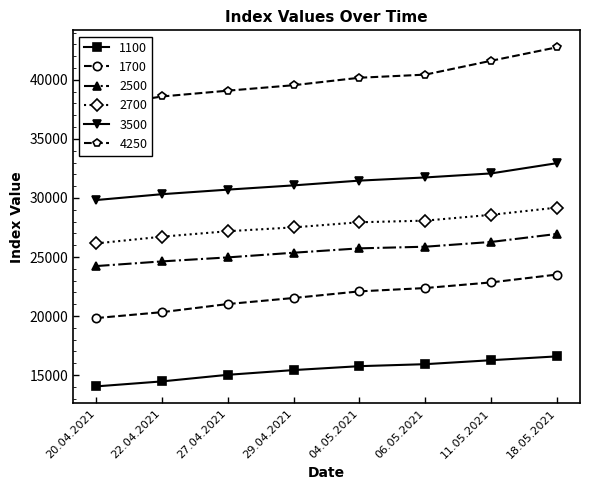

Where is 2500 nearest to the value 25593?

04.05.2021